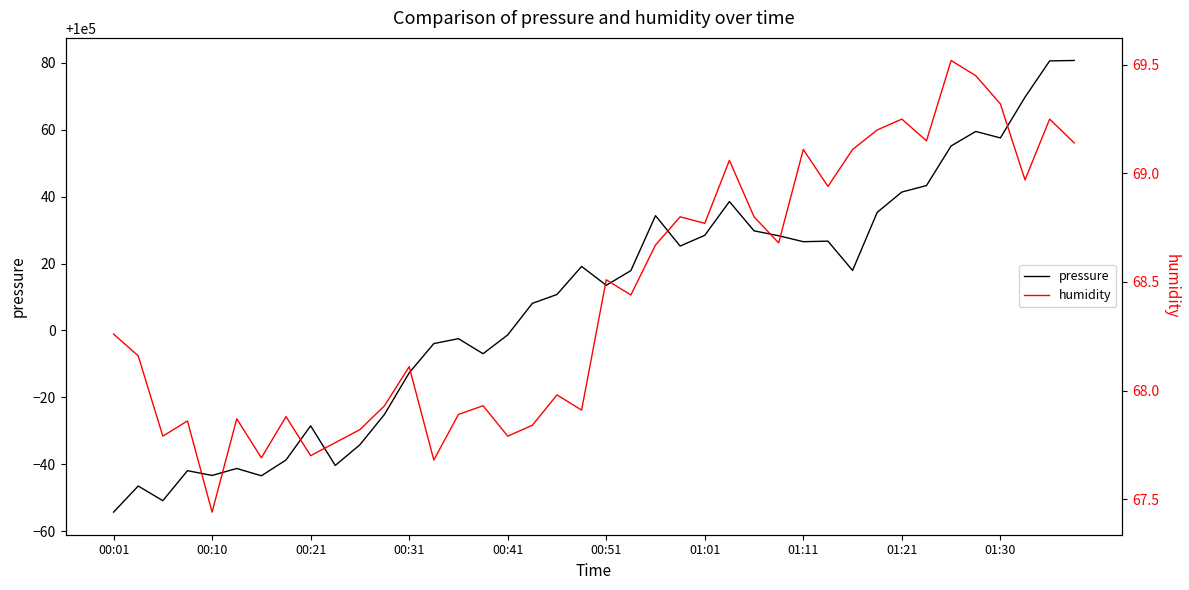

What is the difference between the maximum and minimum values in the pressure series?

135.1